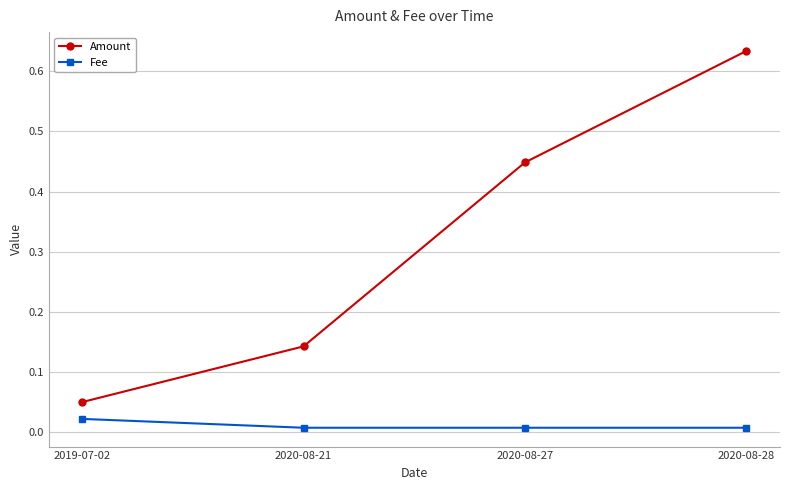

Between 2020-08-21 and 2020-08-27, which series saw the biggest shift?

Amount